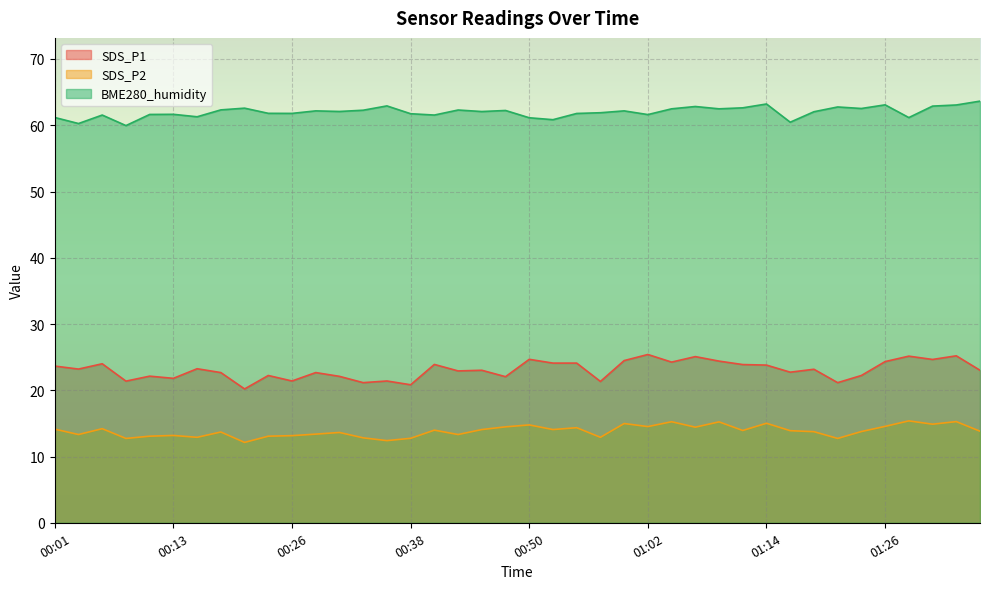

Reading left to right, extract all data points from this chart.

SDS_P1: 00:01=23.6	00:04=23.2	00:06=24.0	00:08=21.4	00:11=22.1	00:13=21.8	00:16=23.2	00:18=22.7	00:21=20.2	00:23=22.2	00:26=21.4	00:28=22.7	00:30=22.1	00:33=21.1	00:35=21.4	00:38=20.8	00:40=23.9	00:43=22.9	00:45=23.0	00:47=22.1	00:50=24.7	00:52=24.1	00:55=24.1	00:57=21.3	01:00=24.5	01:02=25.4	01:04=24.2	01:07=25.1	01:09=24.4	01:12=23.9	01:14=23.8	01:17=22.7	01:19=23.2	01:22=21.1	01:24=22.2	01:26=24.3	01:29=25.1	01:31=24.6	01:34=25.2	01:36=23.0
SDS_P2: 00:01=14.1	00:04=13.3	00:06=14.2	00:08=12.7	00:11=13.1	00:13=13.2	00:16=12.9	00:18=13.7	00:21=12.1	00:23=13.1	00:26=13.2	00:28=13.4	00:30=13.6	00:33=12.8	00:35=12.4	00:38=12.8	00:40=14.0	00:43=13.3	00:45=14.1	00:47=14.5	00:50=14.8	00:52=14.1	00:55=14.3	00:57=12.9	01:00=15.0	01:02=14.5	01:04=15.2	01:07=14.4	01:09=15.2	01:12=13.9	01:14=15.0	01:17=13.9	01:19=13.8	01:22=12.7	01:24=13.8	01:26=14.6	01:29=15.4	01:31=14.9	01:34=15.3	01:36=13.8
BME280_humidity: 00:01=61.2	00:04=60.3	00:06=61.5	00:08=60.0	00:11=61.6	00:13=61.6	00:16=61.3	00:18=62.3	00:21=62.6	00:23=61.8	00:26=61.8	00:28=62.2	00:30=62.1	00:33=62.3	00:35=62.9	00:38=61.7	00:40=61.5	00:43=62.3	00:45=62.1	00:47=62.2	00:50=61.1	00:52=60.8	00:55=61.8	00:57=61.9	01:00=62.2	01:02=61.6	01:04=62.5	01:07=62.8	01:09=62.5	01:12=62.6	01:14=63.2	01:17=60.5	01:19=62.0	01:22=62.8	01:24=62.5	01:26=63.1	01:29=61.2	01:31=62.9	01:34=63.1	01:36=63.6